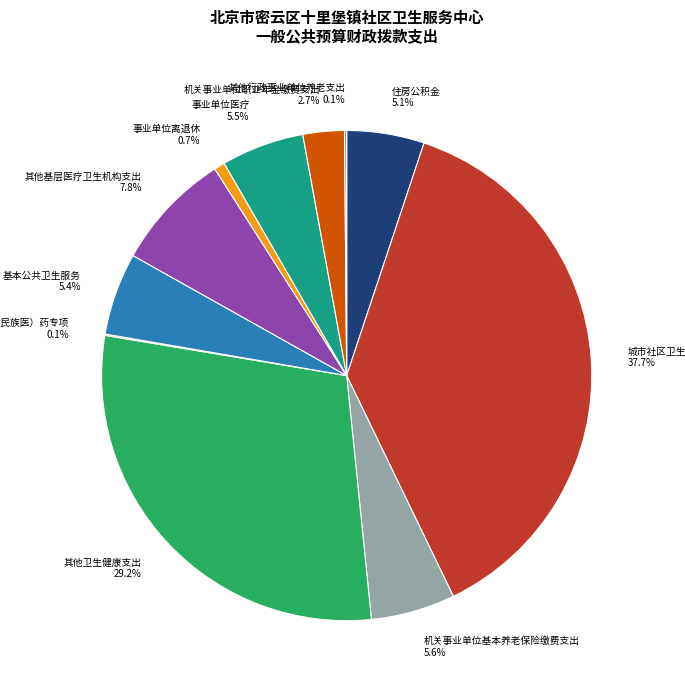

Between 基本公共卫生服务 5.4% and 其他卫生健康支出 29.2%, which is larger?

其他卫生健康支出 29.2%